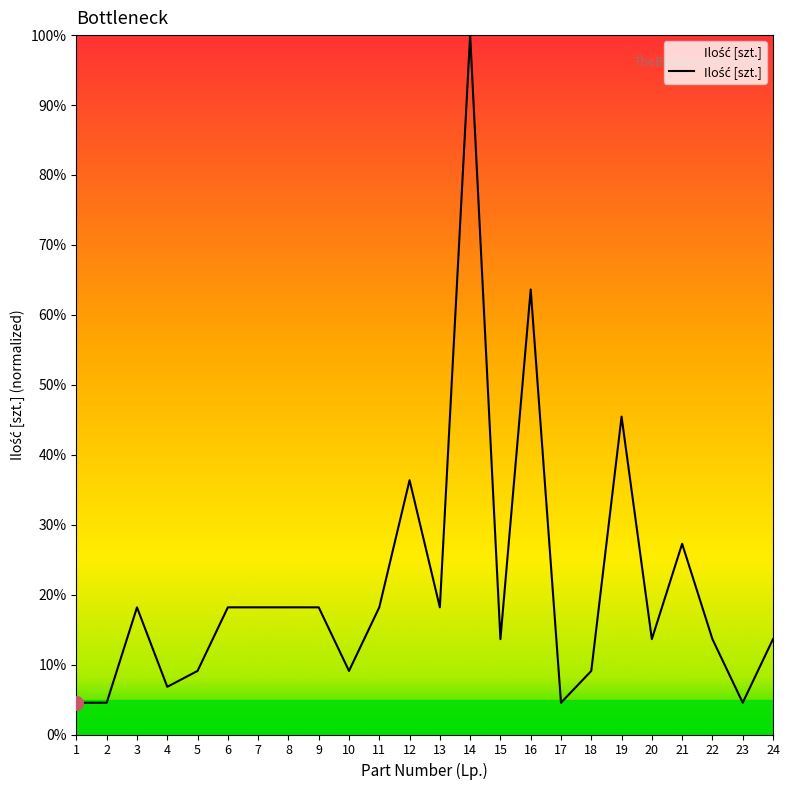

The value at 9 is 26.8. True or false?

False